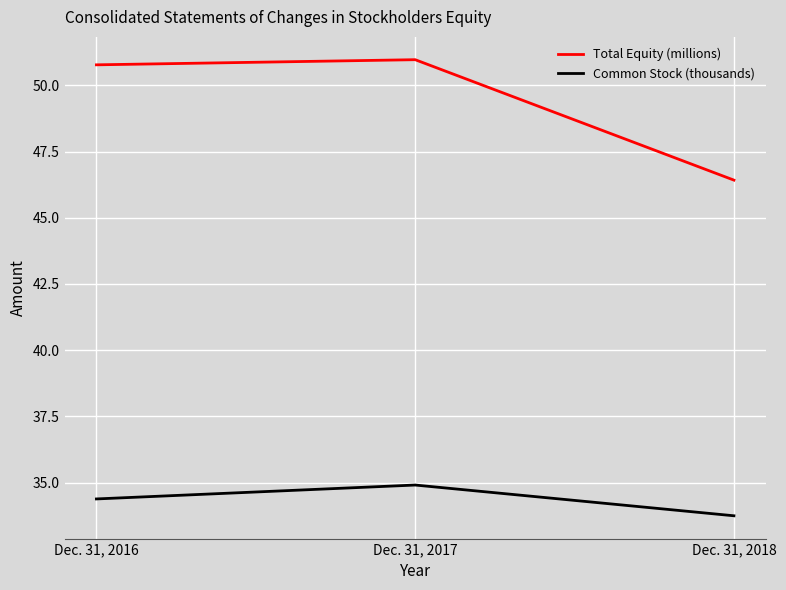

What is the minimum value for Common Stock (thousands)?

33.7